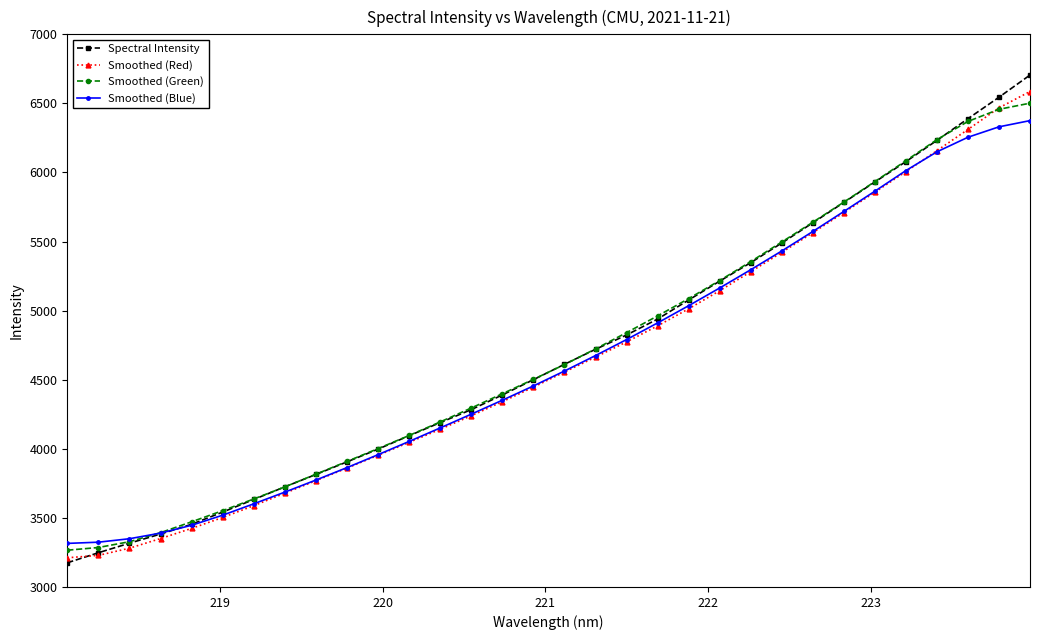

What is the minimum value shown in the chart?

3175.0